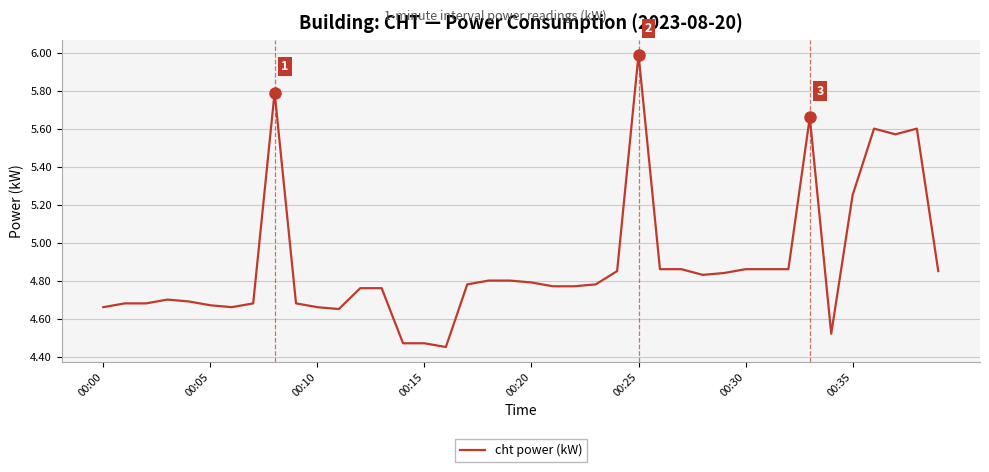

Reading right to left, transcribe all the data shown in this chart.

4.8	5.6	5.6	5.6	5.2	4.5	5.7	4.9	4.9	4.9	4.8	4.8	4.9	4.9	6.0	4.8	4.8	4.8	4.8	4.8	4.8	4.8	4.8	4.5	4.5	4.5	4.8	4.8	4.7	4.7	4.7	5.8	4.7	4.7	4.7	4.7	4.7	4.7	4.7	4.7